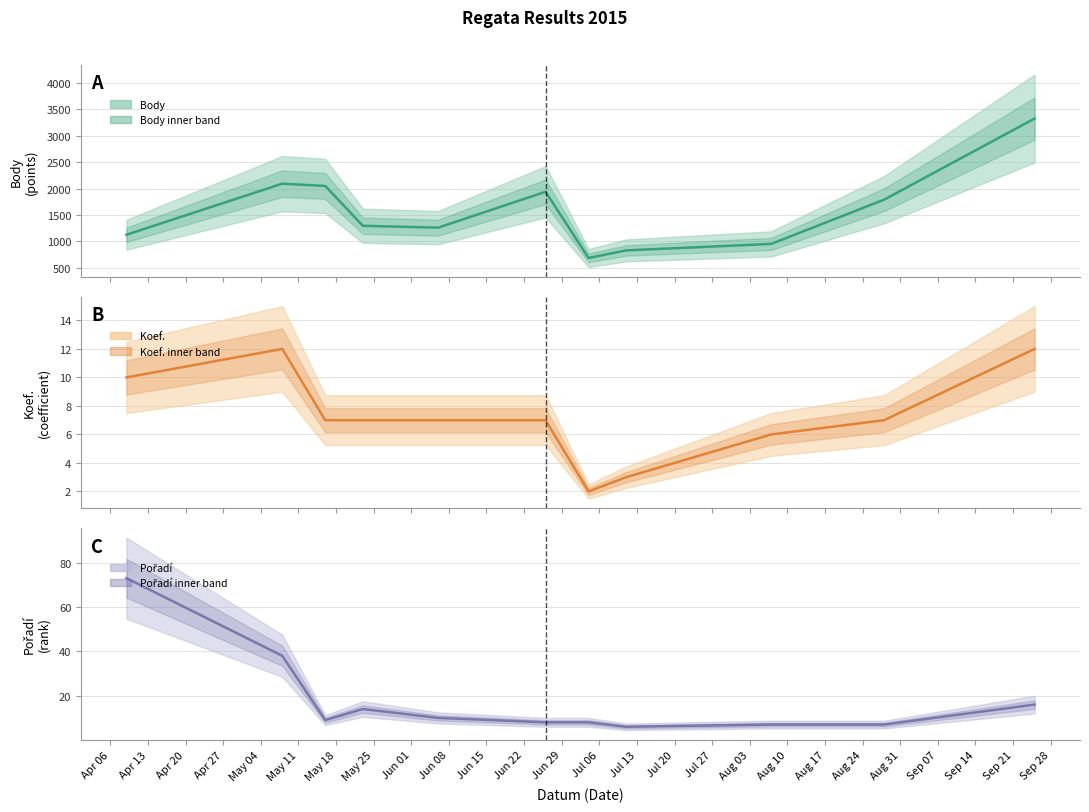

What is the greatest value displayed?

3325